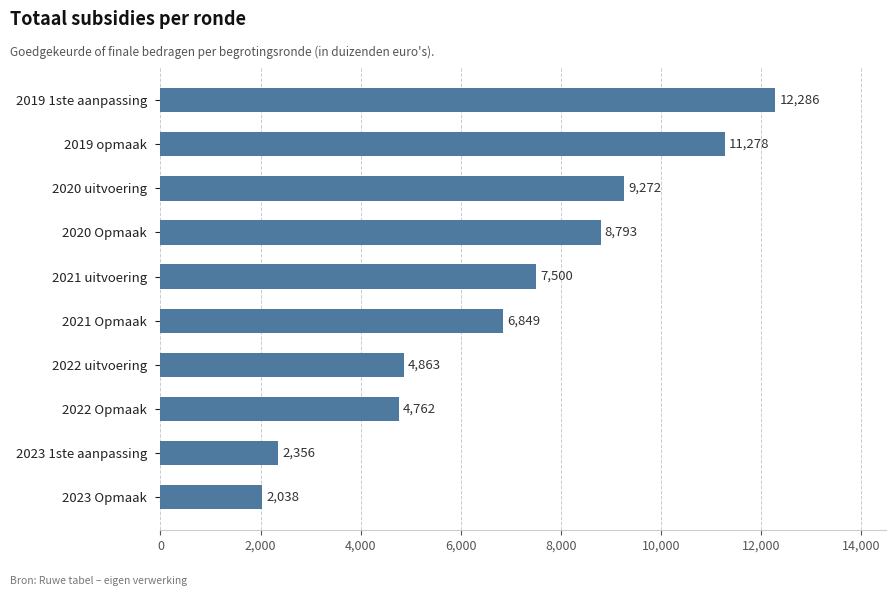

Where is the data nearest to the value 7162?

2021 Opmaak